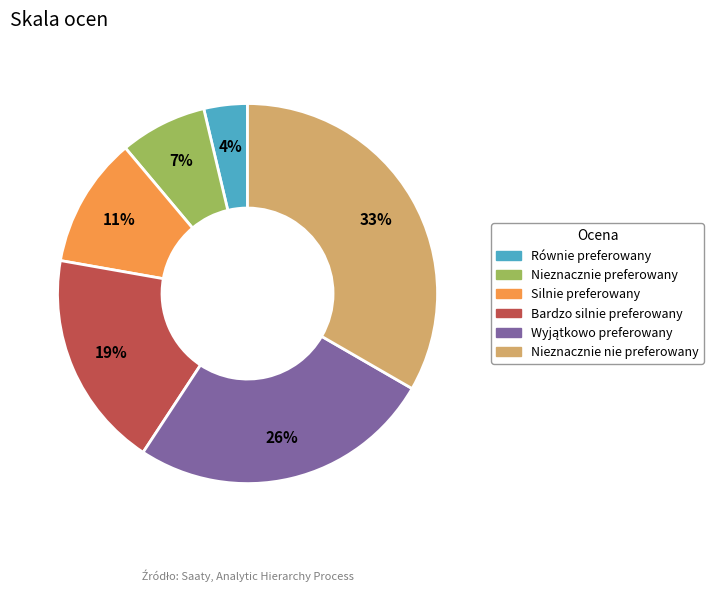

Which slice is the smallest?

Równie preferowany